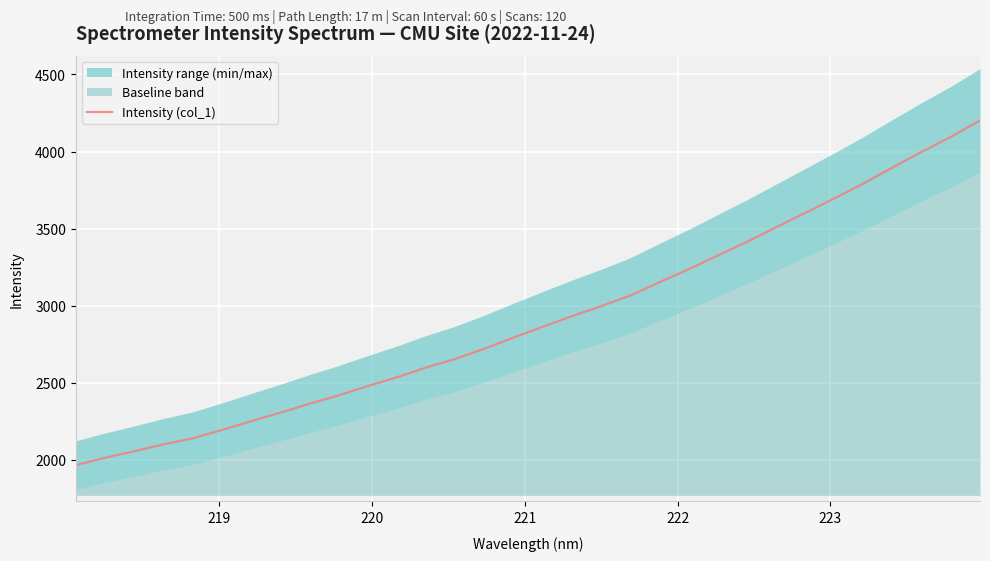

Reading right to left, extract all data points from this chart.

4202.1	4094.7	3997.8	3896.4	3792.4	3695.6	3601.2	3507.8	3413.7	3325.0	3235.6	3151.7	3065.3	2996.0	2931.2	2862.4	2792.4	2720.1	2653.9	2597.9	2534.6	2477.5	2417.2	2362.8	2304.8	2249.2	2192.5	2138.2	2099.3	2054.4	2012.0	1964.8